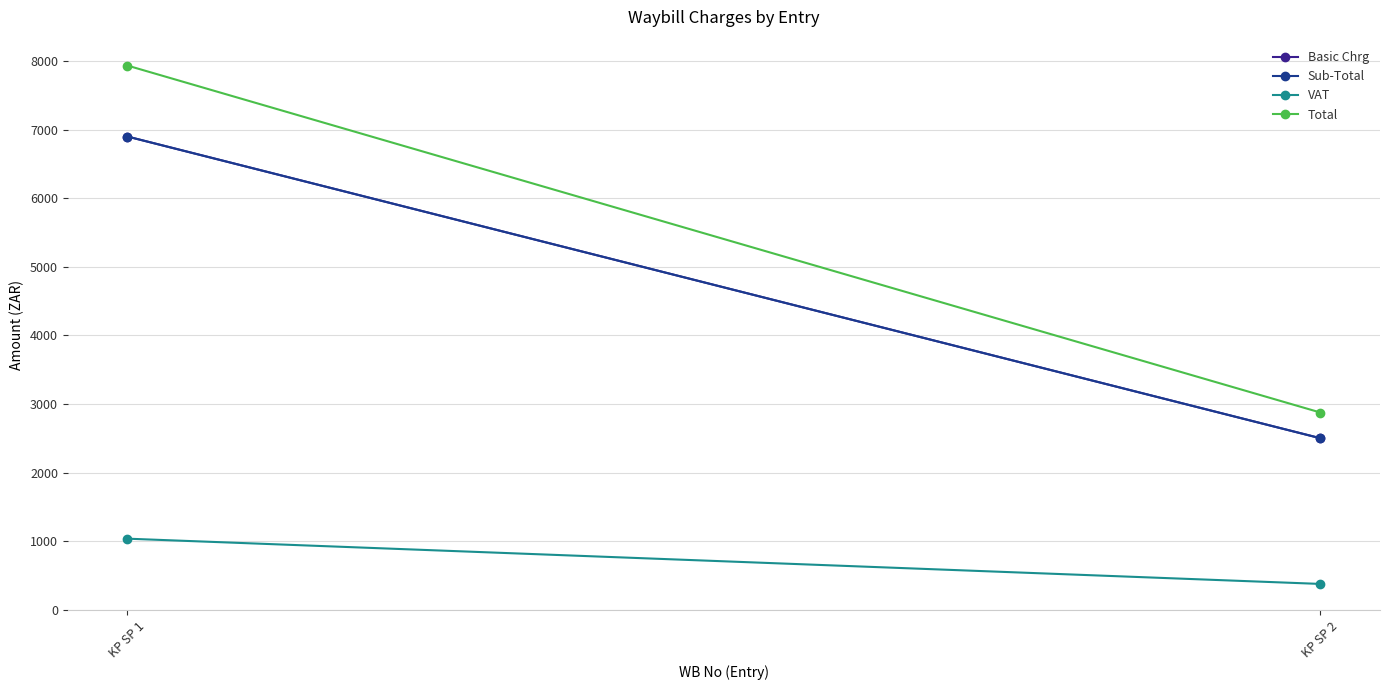

Which series has the widest spread of values?

Total